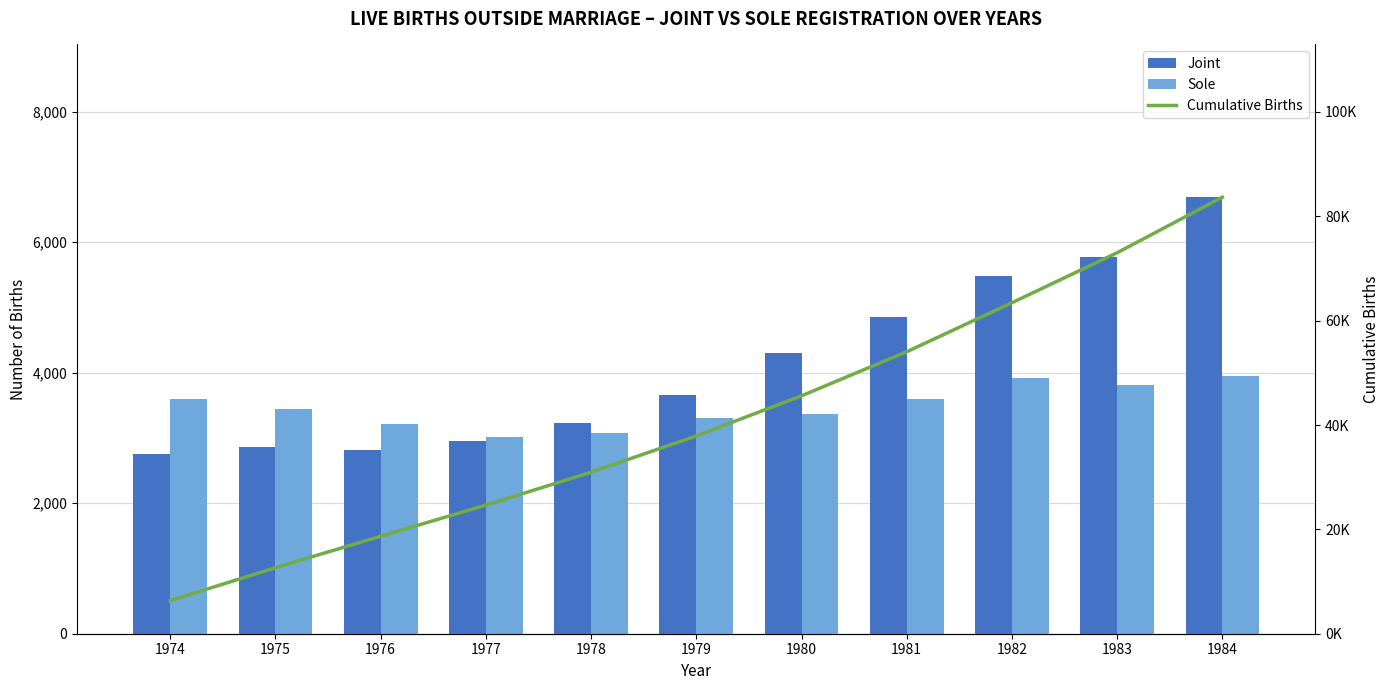

Is it true that Joint equals 1005 at 1980?

False